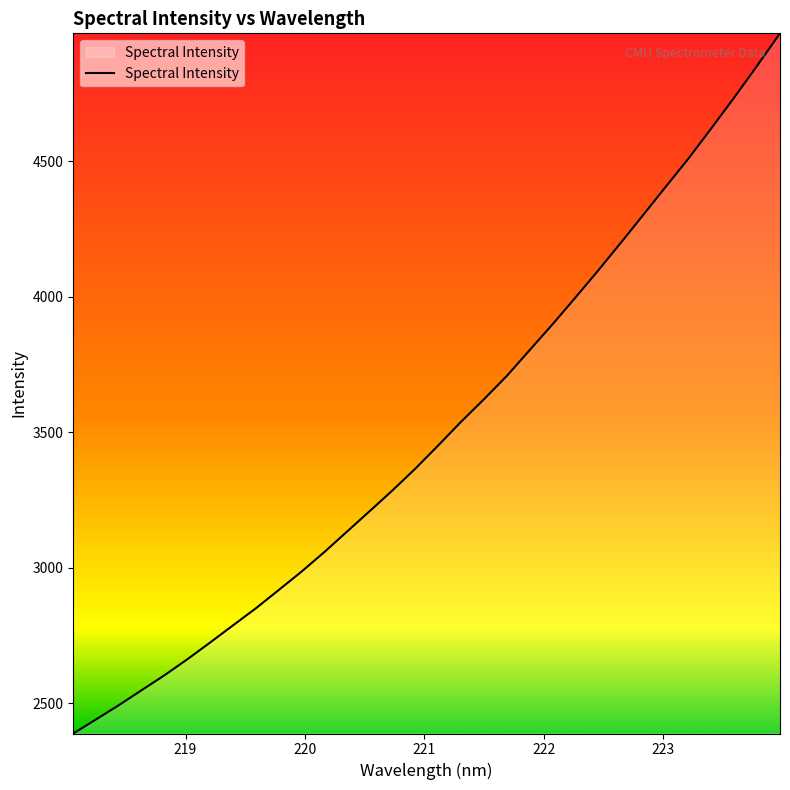

What is the maximum value shown in the chart?

4973.1